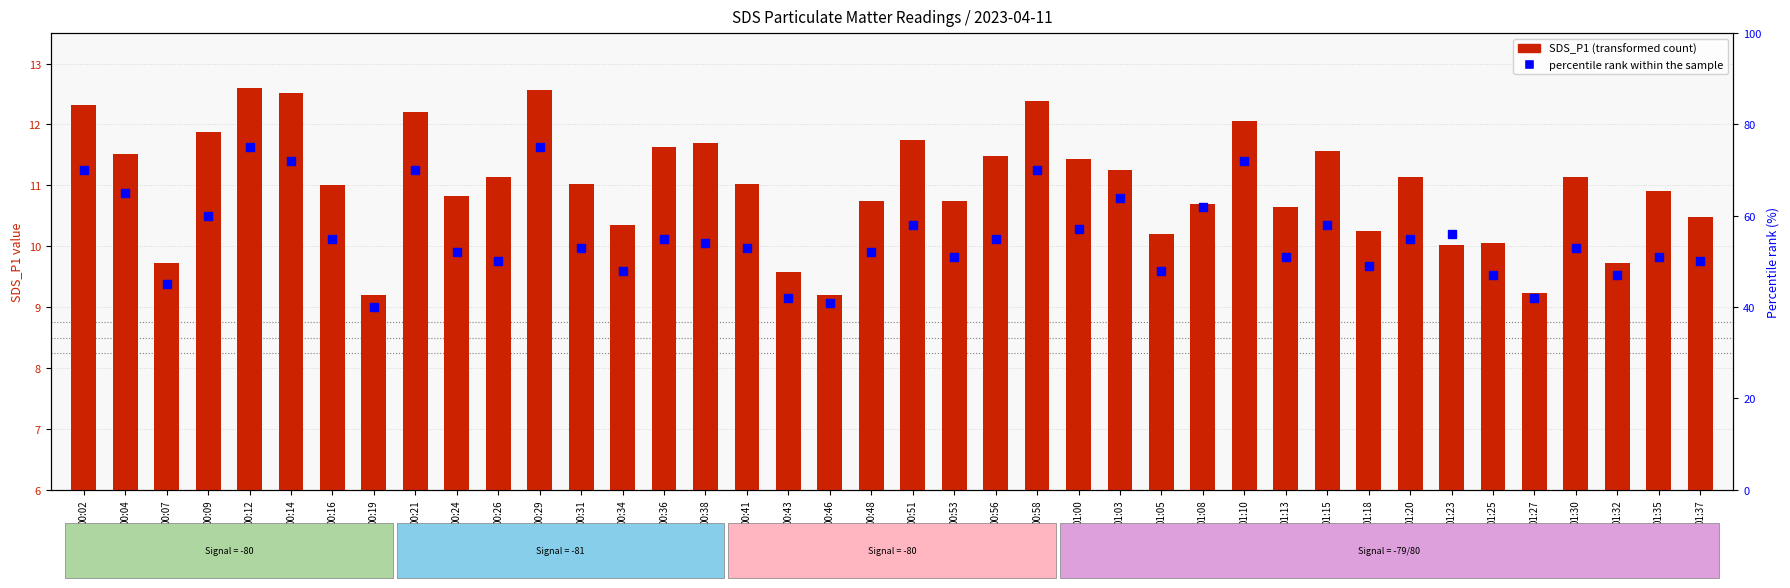

What is the difference between the maximum and minimum values in the percentile rank within the sample series?

35.0